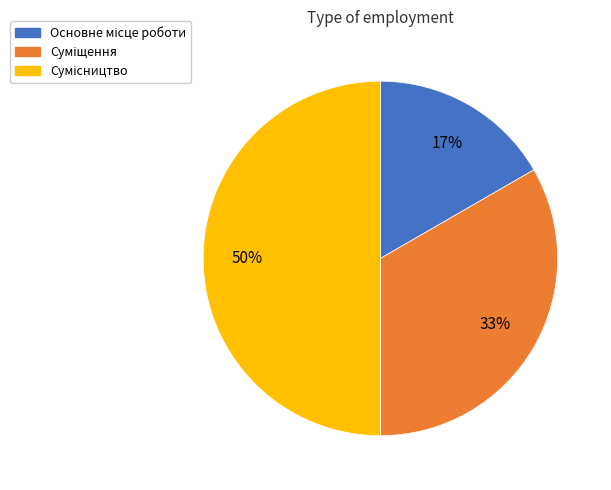

Do Суміщення and Основне місце роботи together represent more than half of the pie?

No